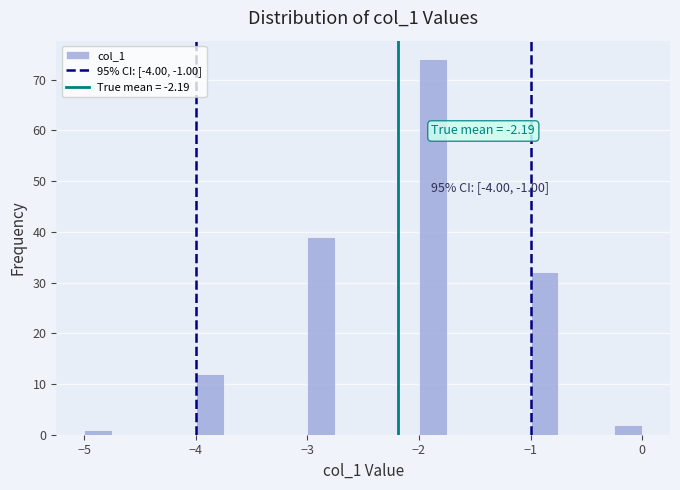

Read against the x-axis, roughly where is the centre of the tallest bar?

-1.9